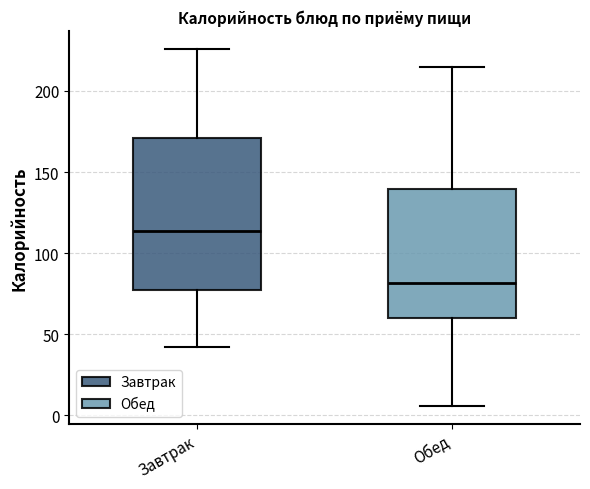

Which box is the tallest, from its lower edge to its upper edge?

Завтрак